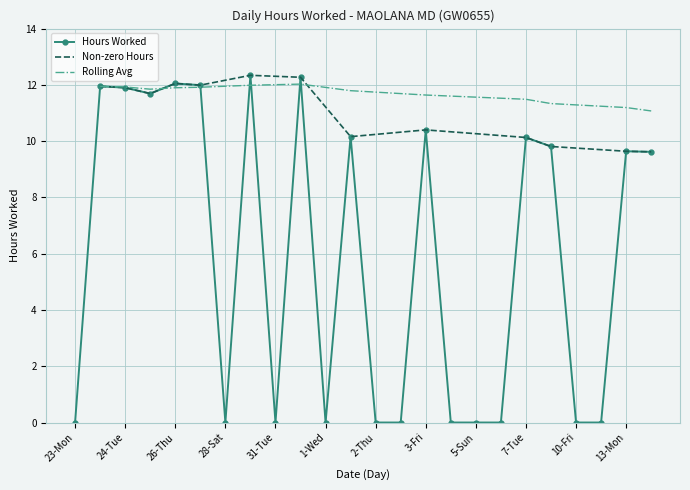

Is it true that Hours Worked equals 5.5 at 28-Sat?

False